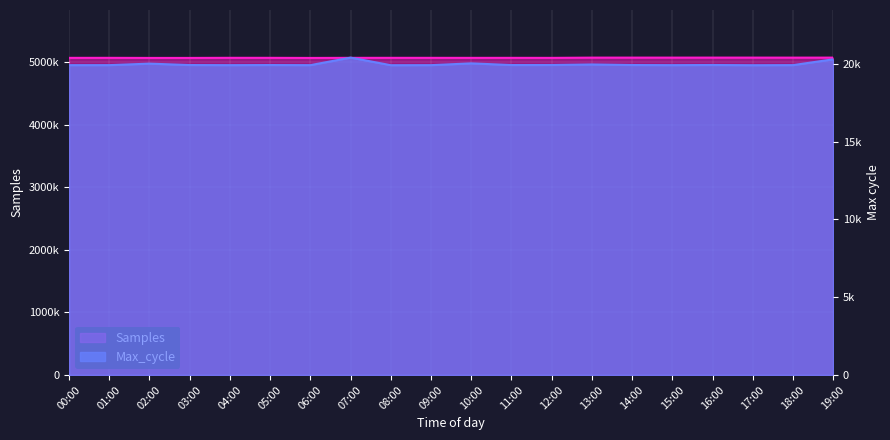

What is the difference between the Samples values at 16:00 and 00:00?

3880